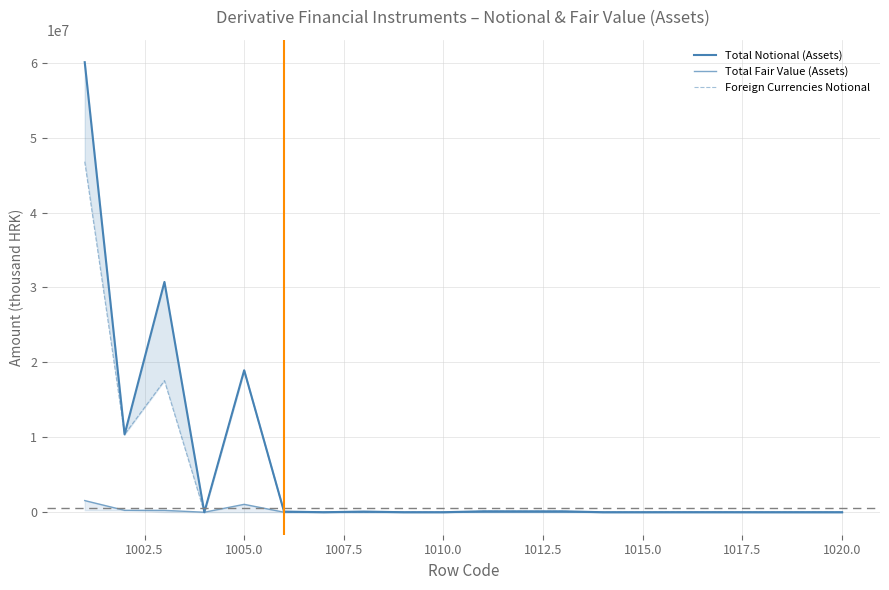

Reading left to right, extract all data points from this chart.

Total Notional (Assets): 60066033	10384791	30736257	0	18944985	86280	0	86239	0	41	123173	119491	119491	0	0	3682	3682	0	0	0
Total Fair Value (Assets): 1556381	255122	247352	0	1053907	6018	4820	1157	0	41	0	0	0	0	0	0	0	0	0	0
Foreign Currencies Notional: 46785164	10384791	17561554	0	18838818	0	0	0	0	0	123173	119491	119491	0	0	3682	3682	0	0	0